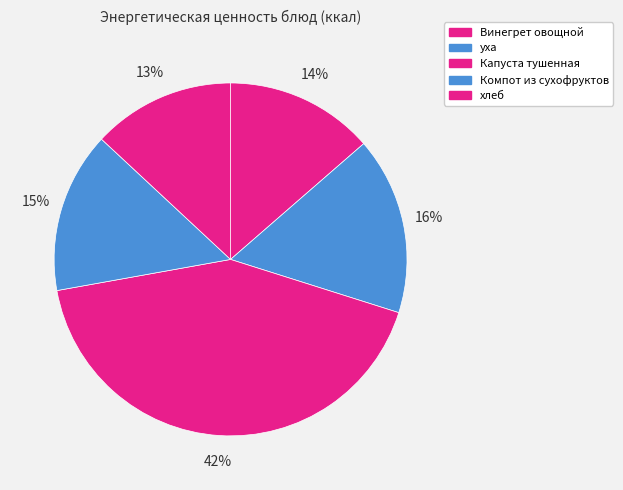

Does any single category account for the majority?

No